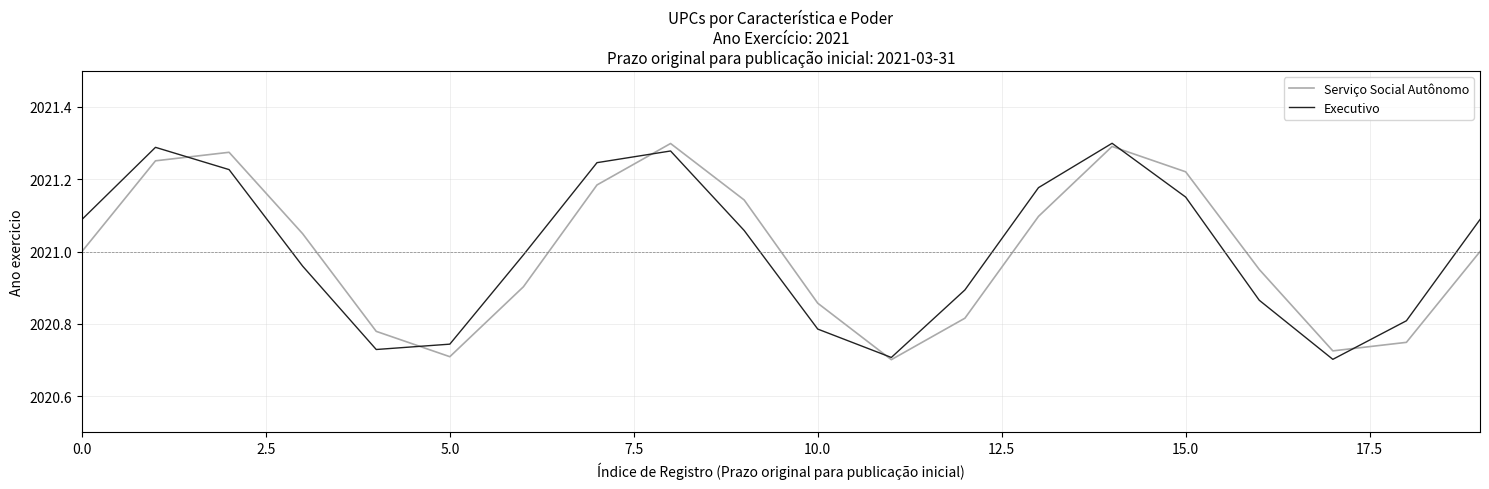

List the series in order of their overall mean, lowest first.

Serviço Social Autônomo, Executivo